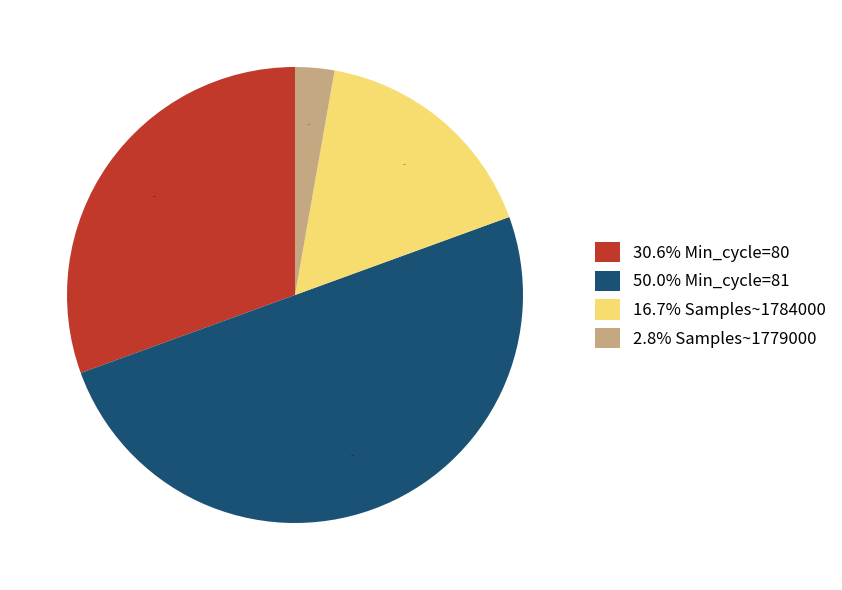

Which has a higher value, 50.0% Min_cycle=81 or 16.7% Samples~1784000?

50.0% Min_cycle=81